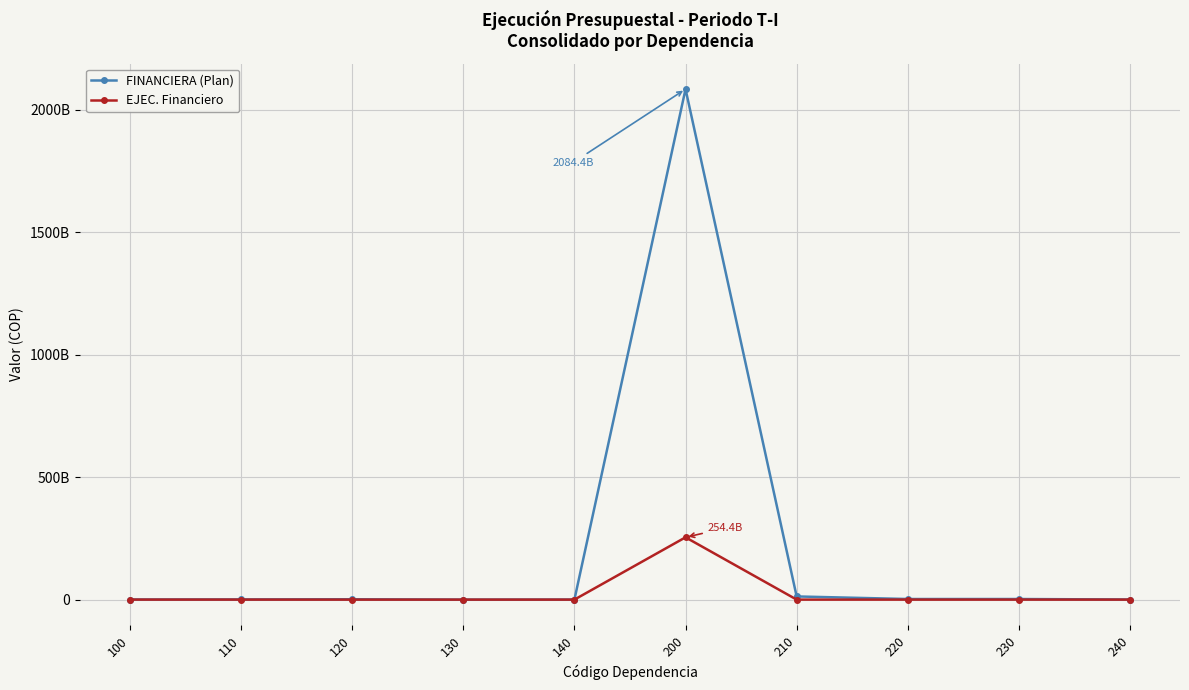

Reading left to right, extract all data points from this chart.

FINANCIERA (Plan): 473000000.0	742280000.0	1506680000.0	0.0	220000000.0	2084377377632.0	12971864773.0	2502302240.0	2481980600.0	453033883.0
EJEC. Financiero: 102786663.3	95539998.3	25680000.0	10533333.0	27666665.0	254384692175.9	61184983.7	37466665.3	101932361.0	34266666.0